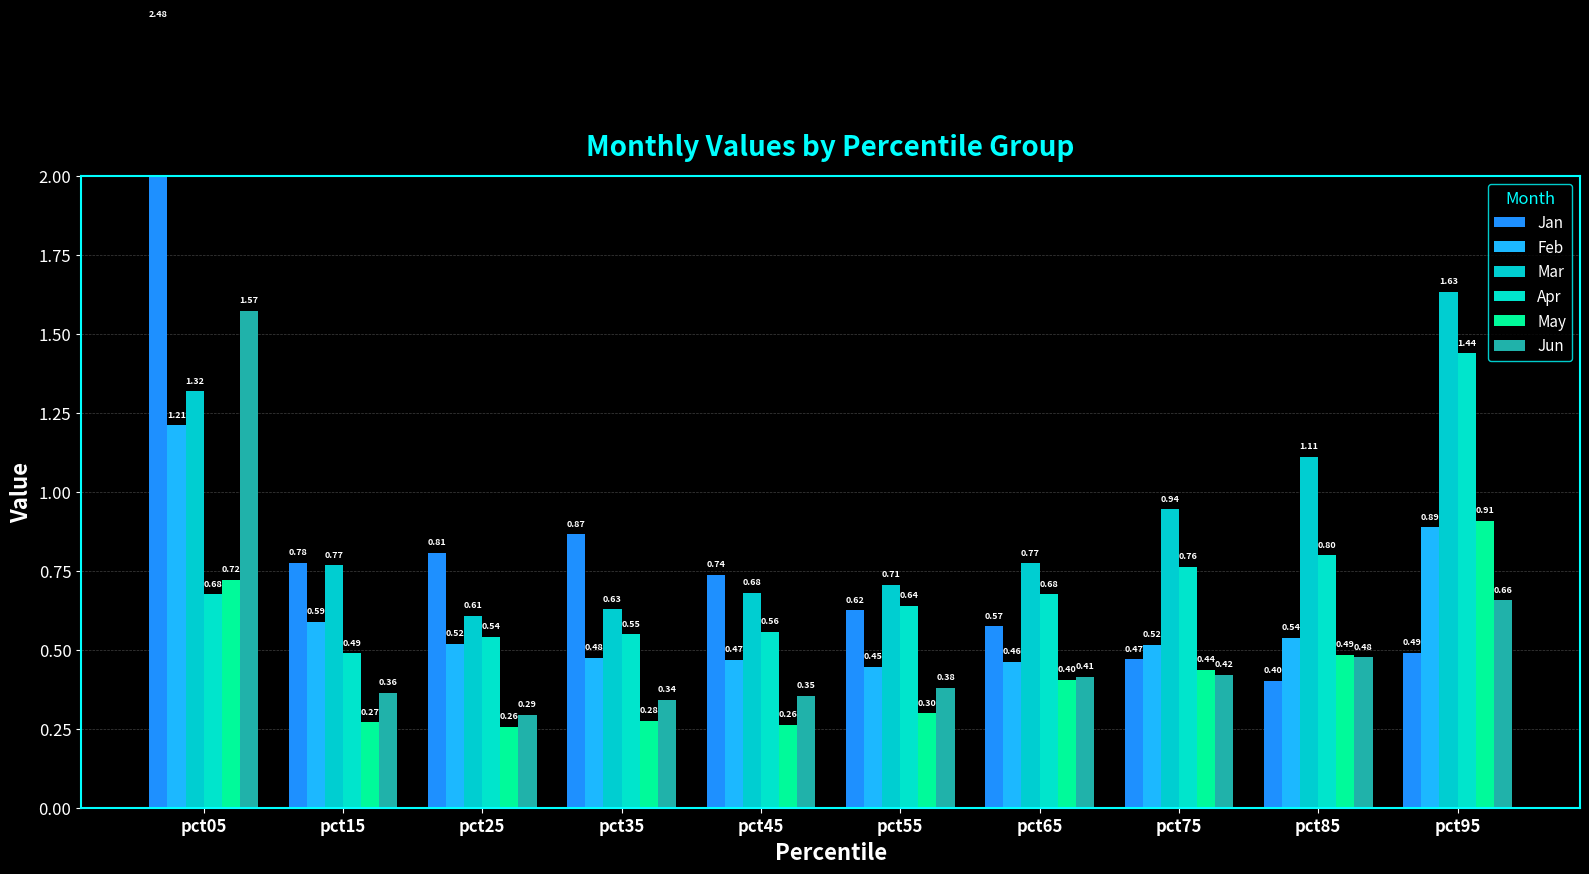

What is the average value of the Mar series?

0.9